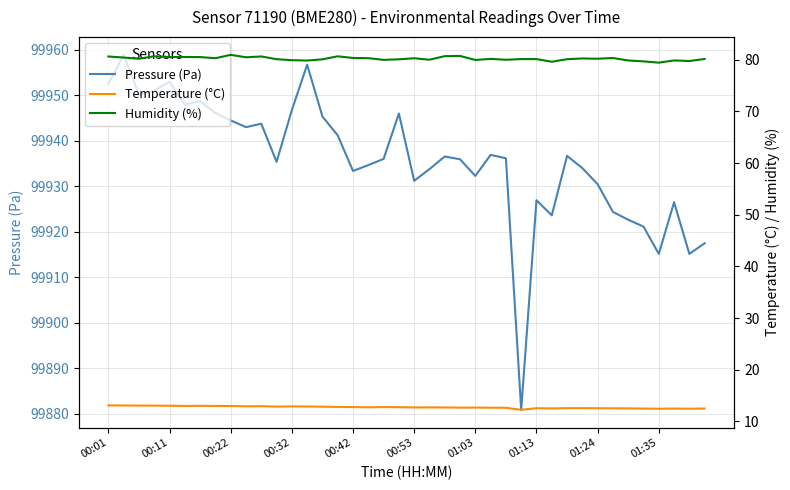

What is the approximate value of Pressure (Pa) at 23?

99935.9